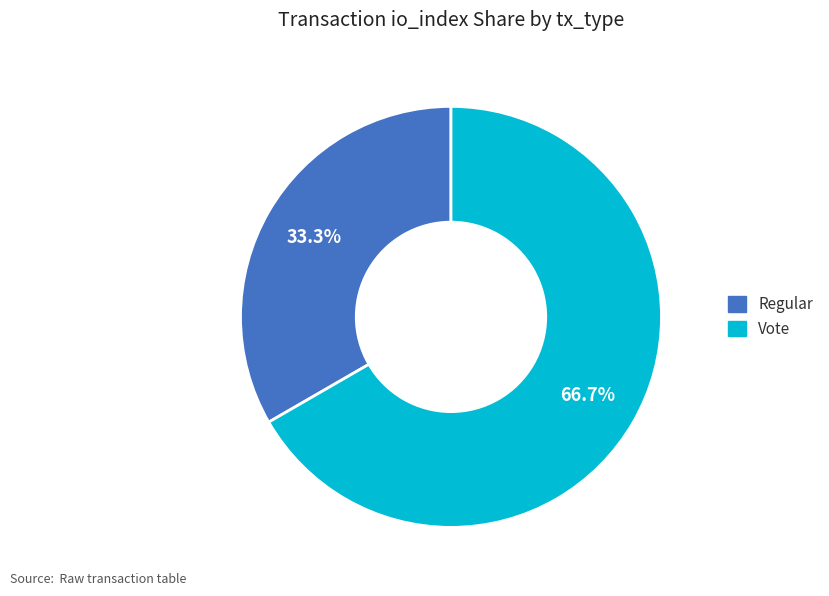

Do Vote and Regular together represent more than half of the pie?

Yes